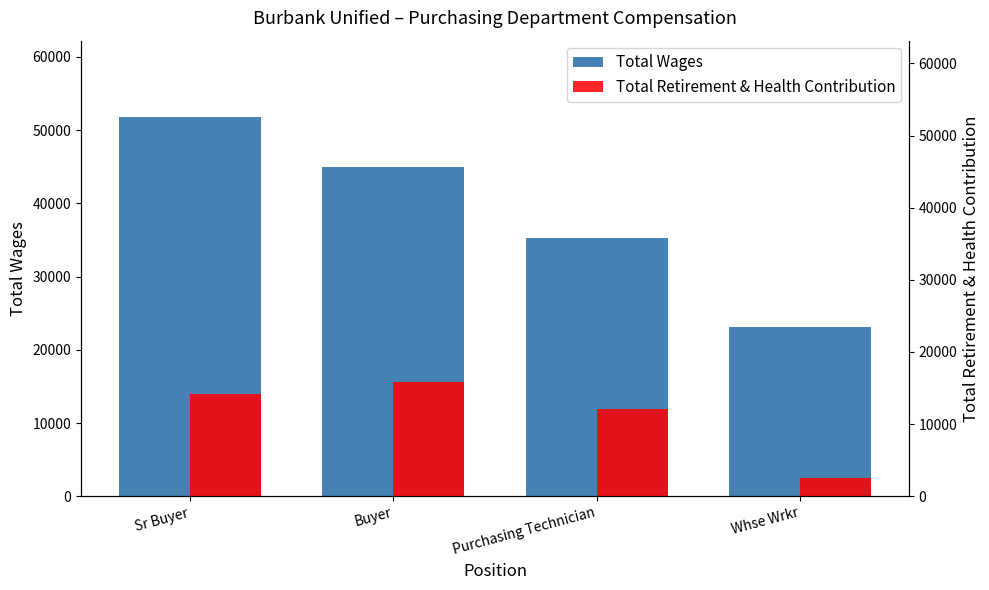

What position from the left is Sr Buyer?

1